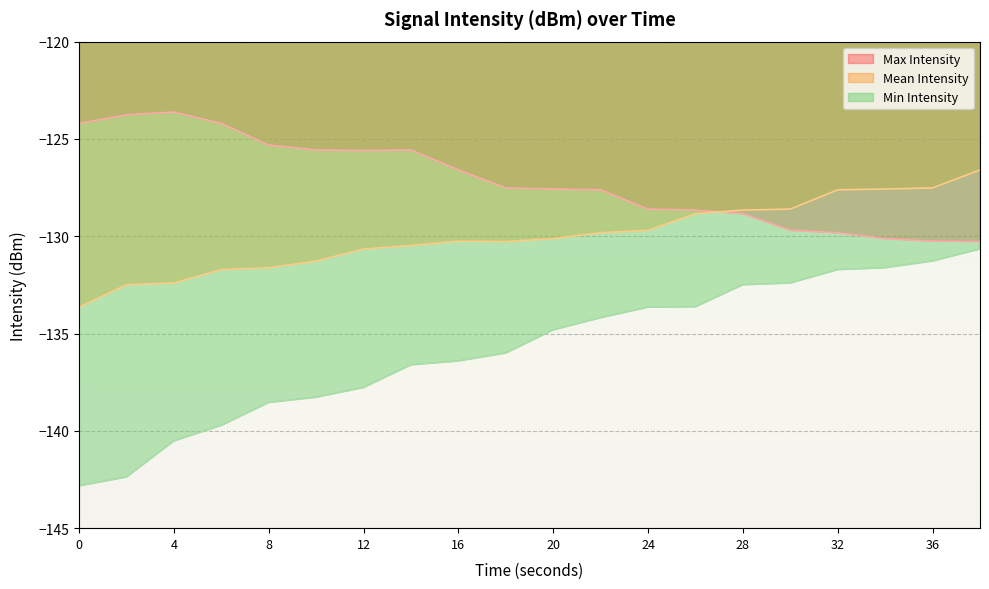

Reading left to right, extract all data points from this chart.

Max Intensity: 0=-124.2	2=-123.8	4=-123.6	6=-124.2	8=-125.3	10=-125.6	12=-125.6	14=-125.6	16=-126.6	18=-127.5	20=-127.6	22=-127.6	24=-128.6	26=-128.7	28=-128.8	30=-129.7	32=-129.8	34=-130.1	36=-130.3	38=-130.3
Mean Intensity: 0=-133.6	2=-132.5	4=-132.4	6=-131.7	8=-131.6	10=-131.3	12=-130.7	14=-130.5	16=-130.3	18=-130.3	20=-130.1	22=-129.8	24=-129.7	26=-128.8	28=-128.7	30=-128.6	32=-127.6	34=-127.6	36=-127.5	38=-126.6
Min Intensity: 0=-142.8	2=-142.4	4=-140.5	6=-139.7	8=-138.5	10=-138.3	12=-137.8	14=-136.6	16=-136.4	18=-136.0	20=-134.8	22=-134.2	24=-133.6	26=-133.6	28=-132.5	30=-132.4	32=-131.7	34=-131.6	36=-131.3	38=-130.7